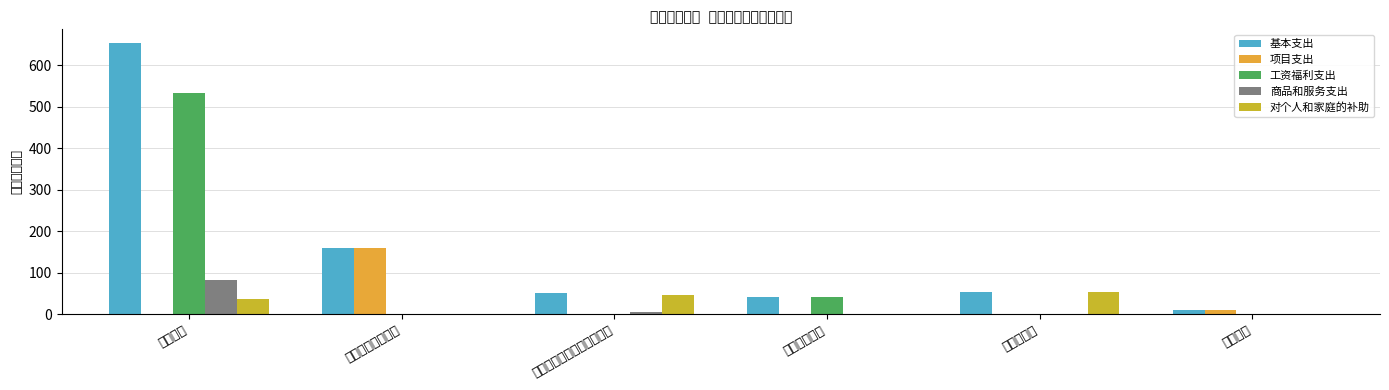

Which category has the lowest value in the 商品和服务支出 series?

一般行政管理事务